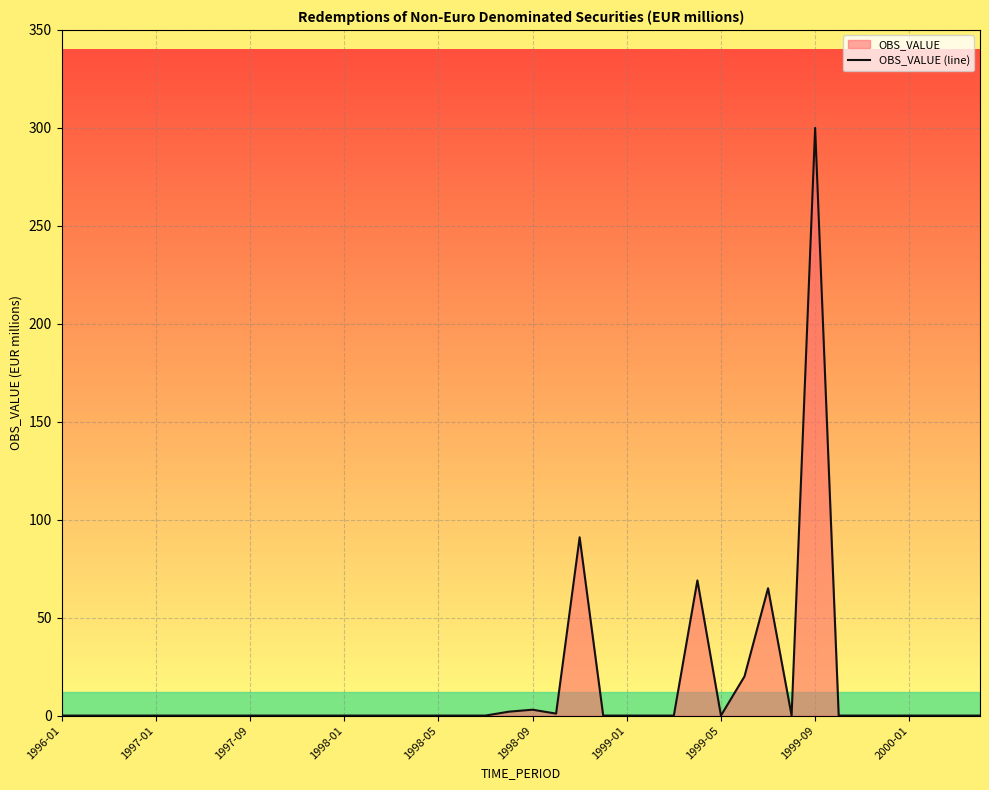

At which category does the chart reach its peak across all series?

1999-09